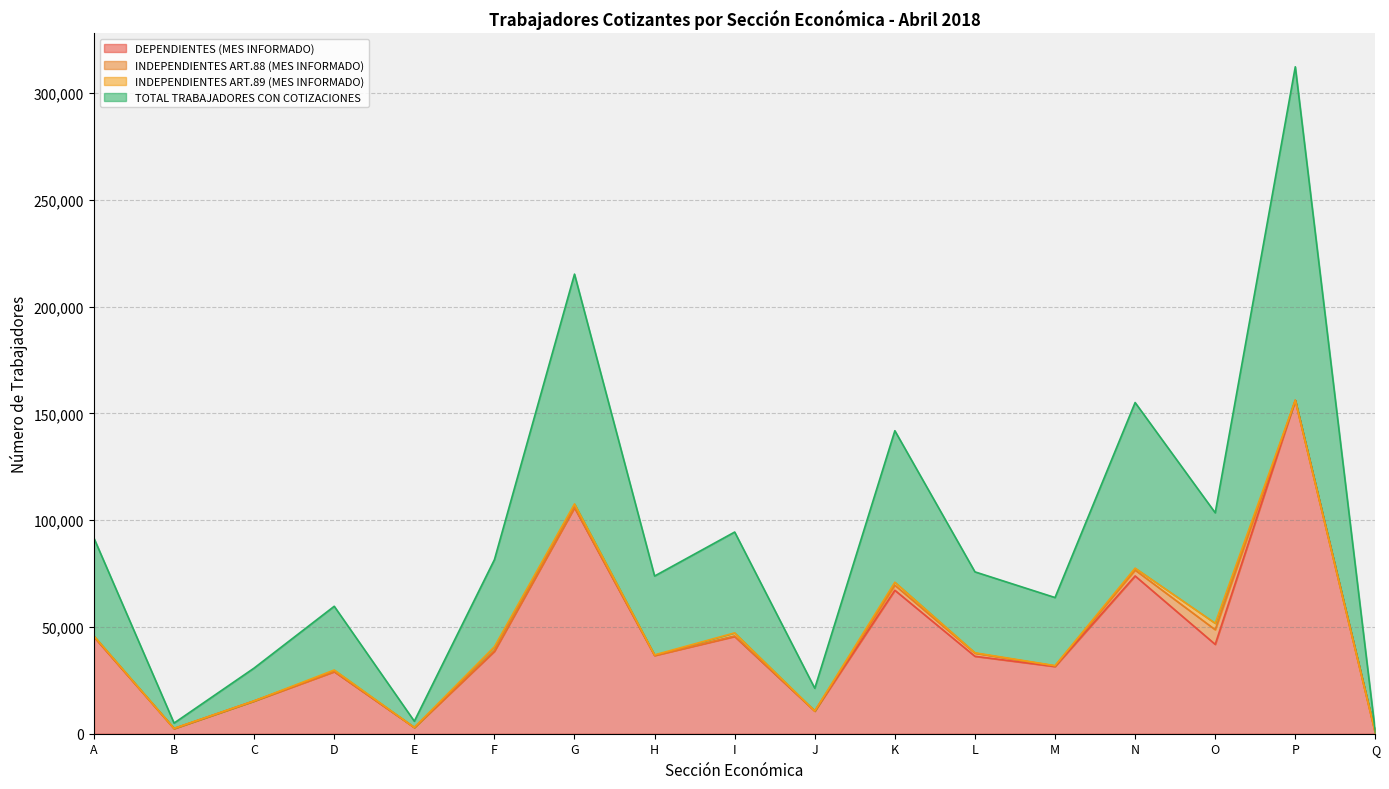

What is the value of the TOTAL TRABAJADORES CON COTIZACIONES point at the 12th from the left?

37896